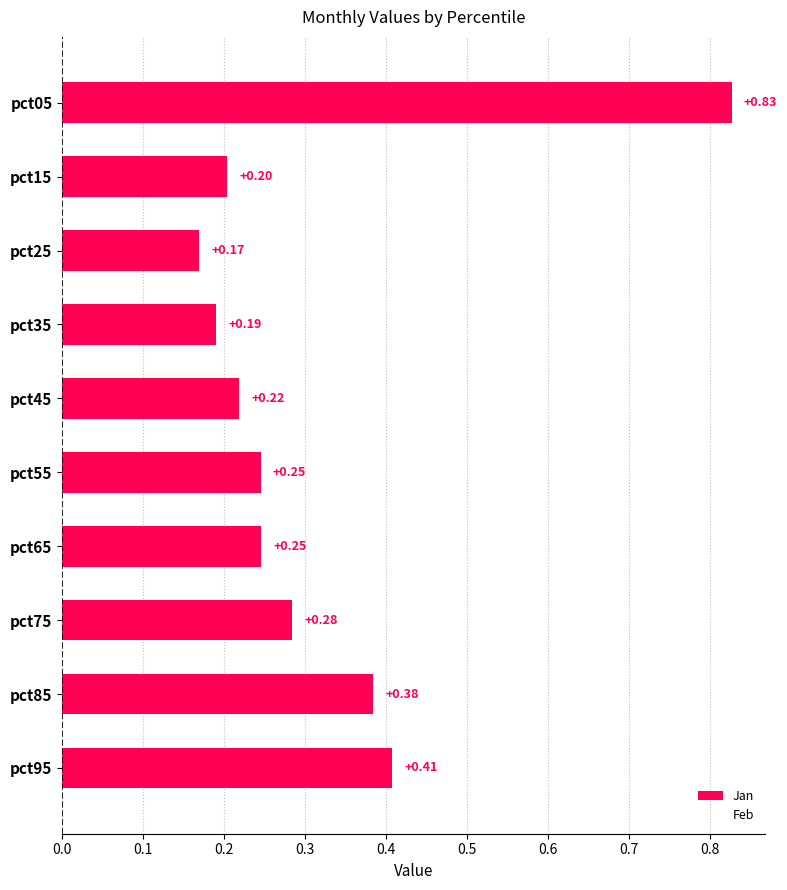

What is the sum of the values at pct95 and pct25?

0.6